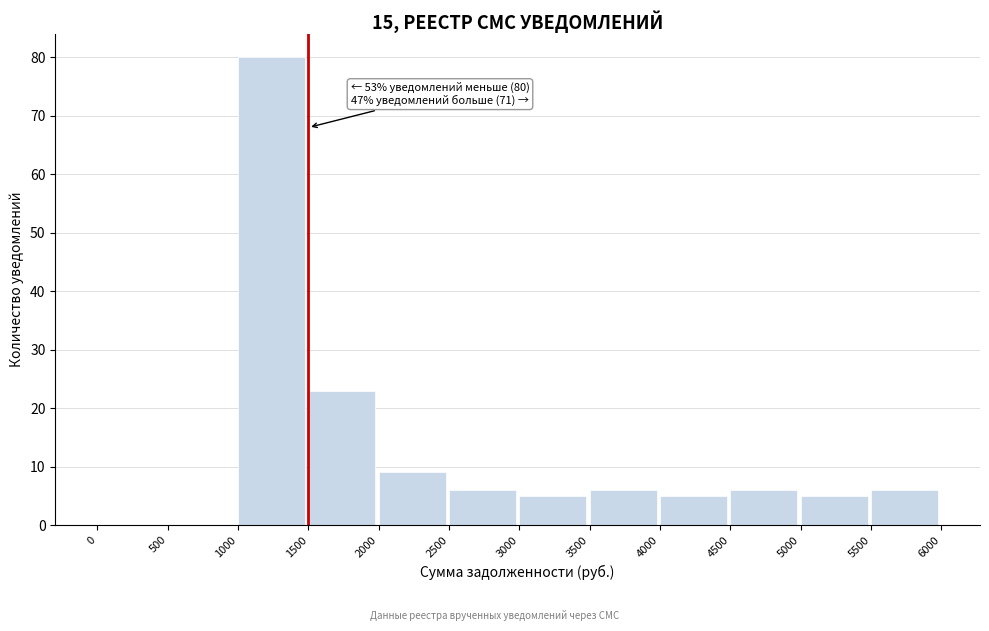

Which range on the x-axis has the tallest bar?

1000 to 1500